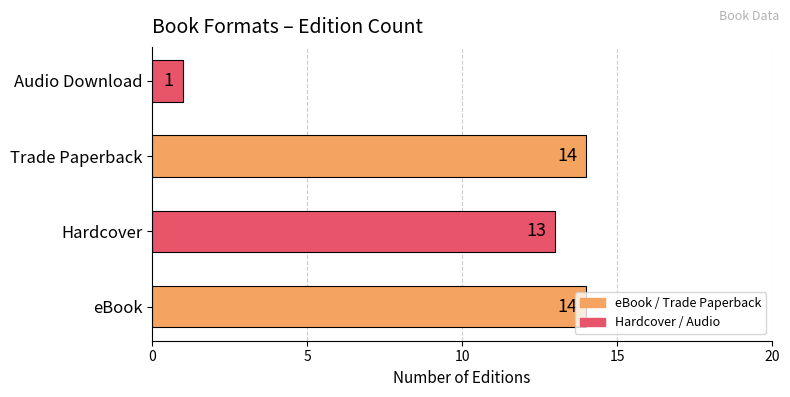

What is the difference between the maximum and minimum values?

13